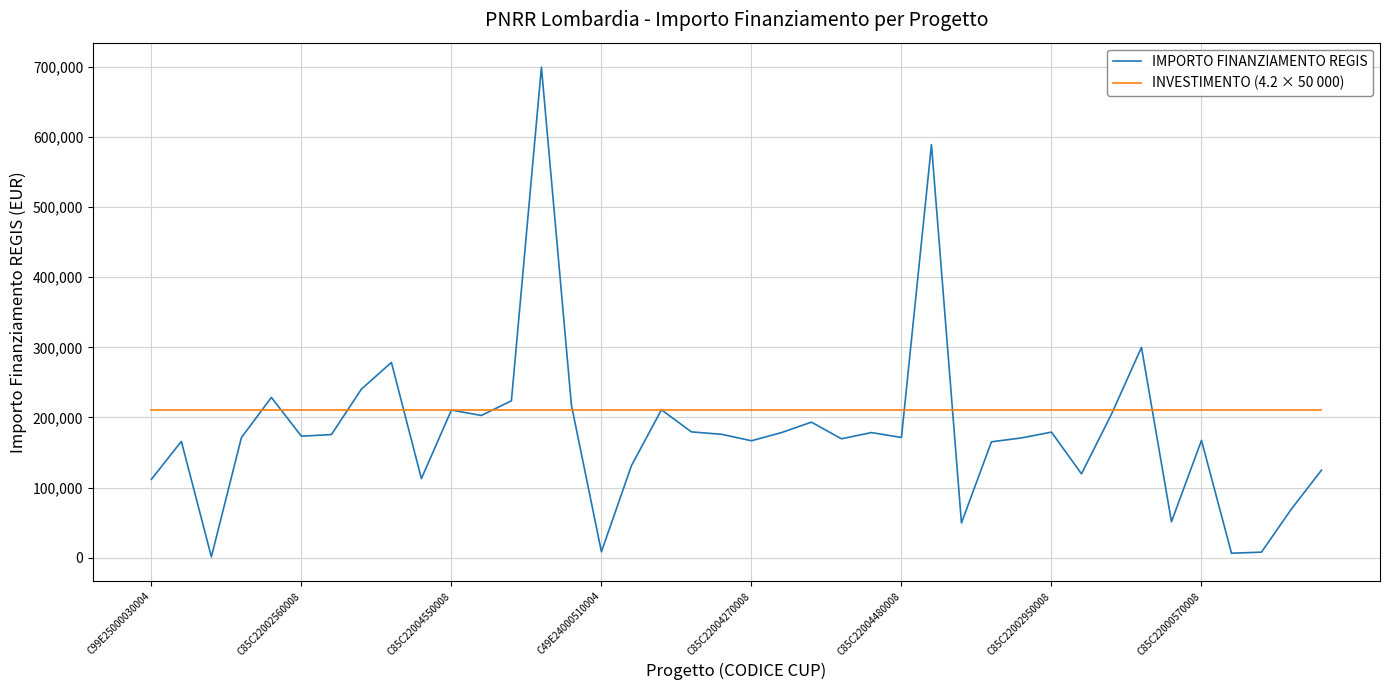

List the series in order of their peak value, highest first.

IMPORTO FINANZIAMENTO REGIS, INVESTIMENTO (4.2 × 50 000)